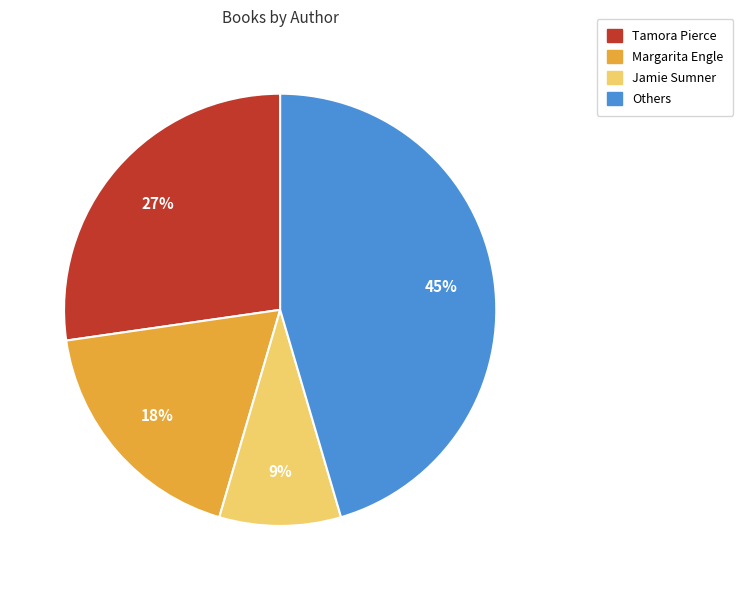

Is there a majority slice in this chart?

No